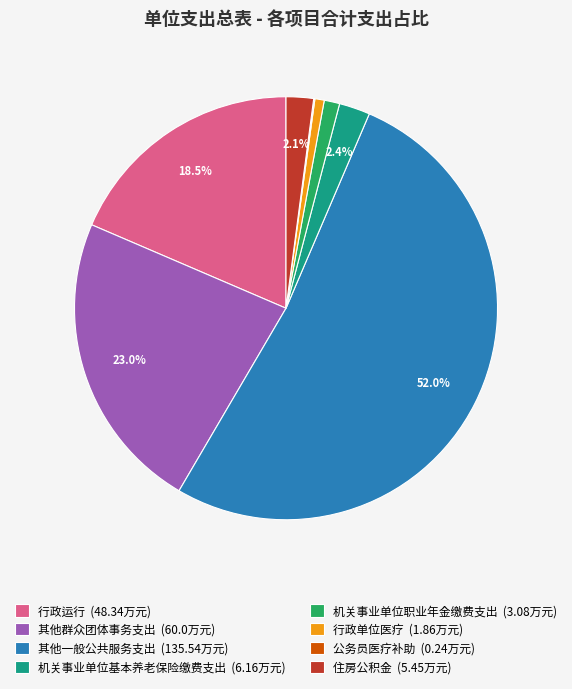

Approximately how many times larger is the value at 其他群众团体事务支出 (60.0万元) compared to 其他一般公共服务支出 (135.54万元)?

0.4